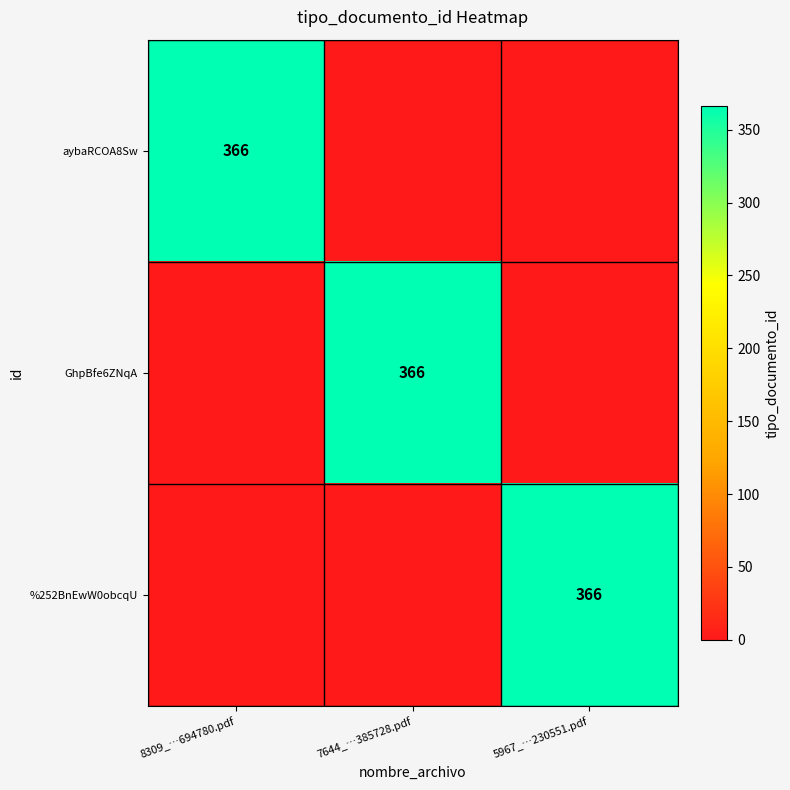

The aybaRCOA8Sw series shows 628 at 8309_…694780.pdf. True or false?

False